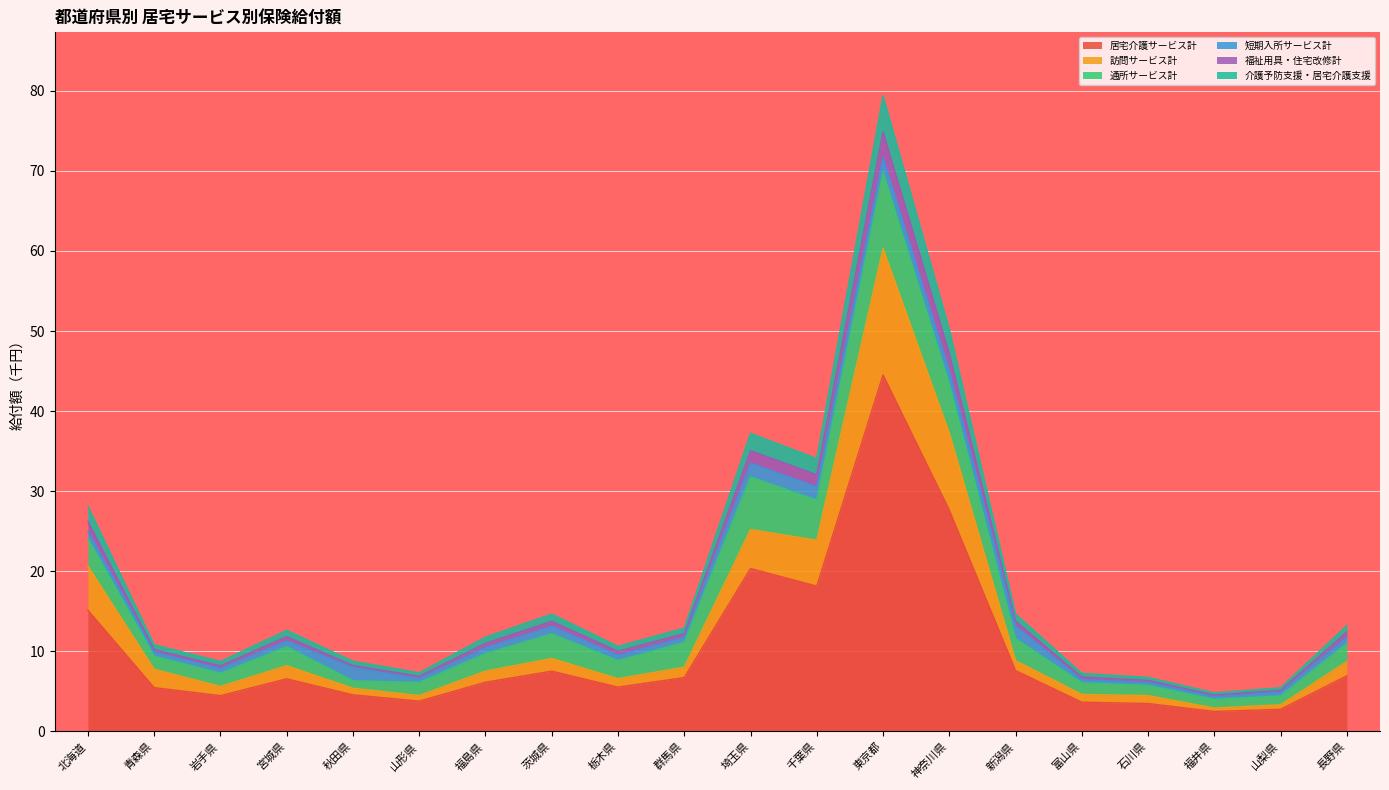

True or false: 居宅介護サービス計 has a value of 7.5 at 茨城県.

True